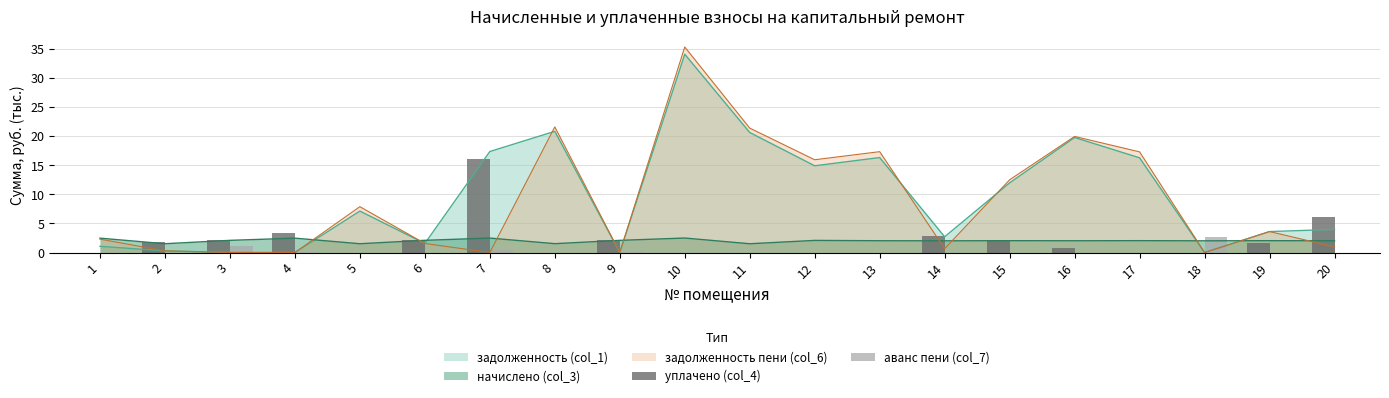

Are the bars grouped side by side (vs. stacked)?

Yes